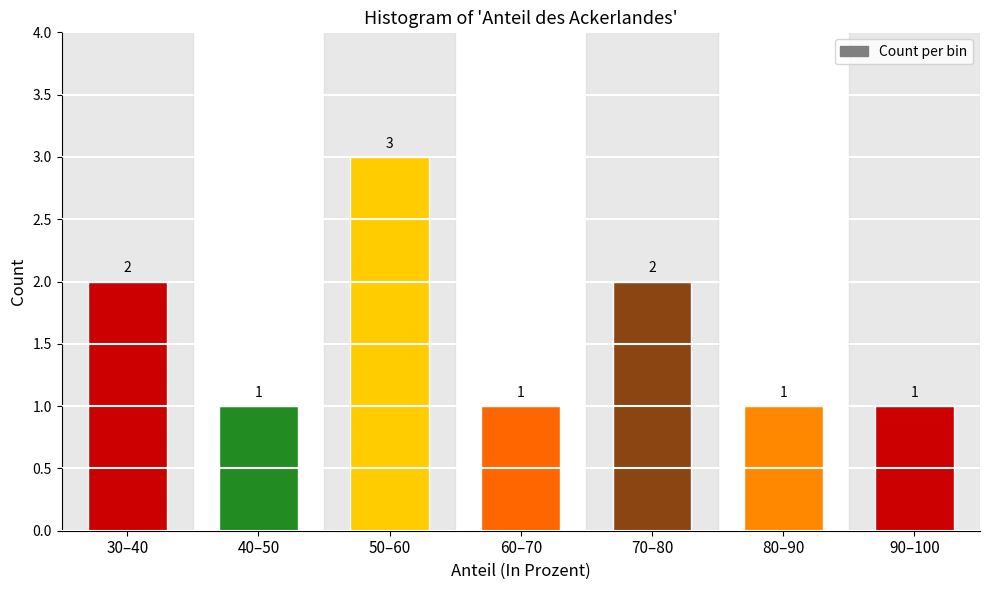

Reading left to right, list all the values displayed in this chart.

30–40=2	40–50=1	50–60=3	60–70=1	70–80=2	80–90=1	90–100=1